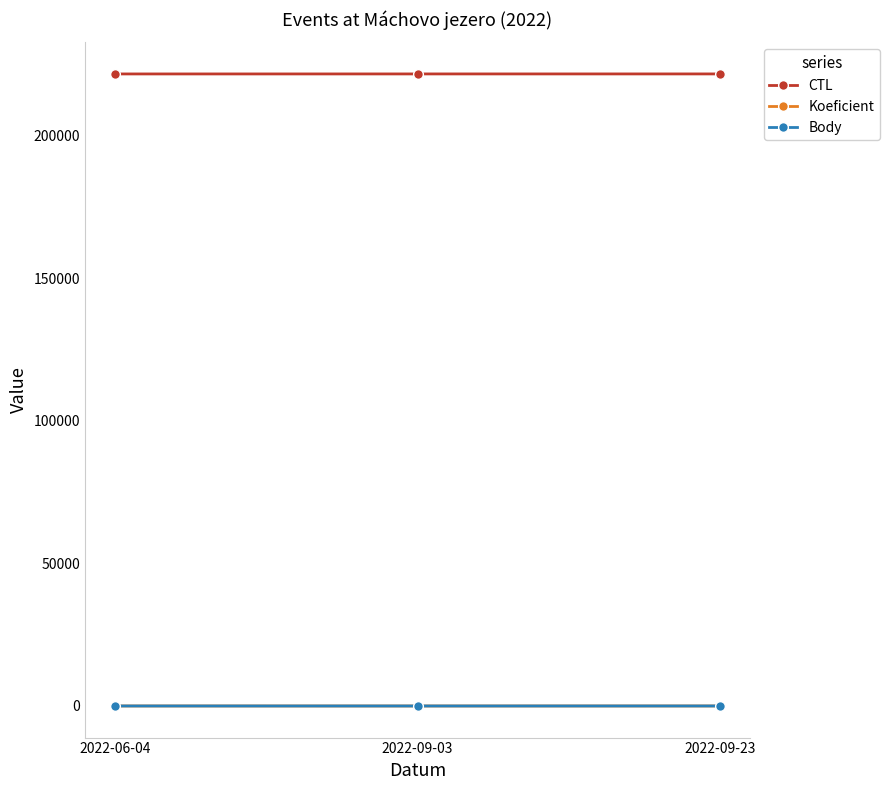

What is the label of the 2nd point from the left?

2022-09-03